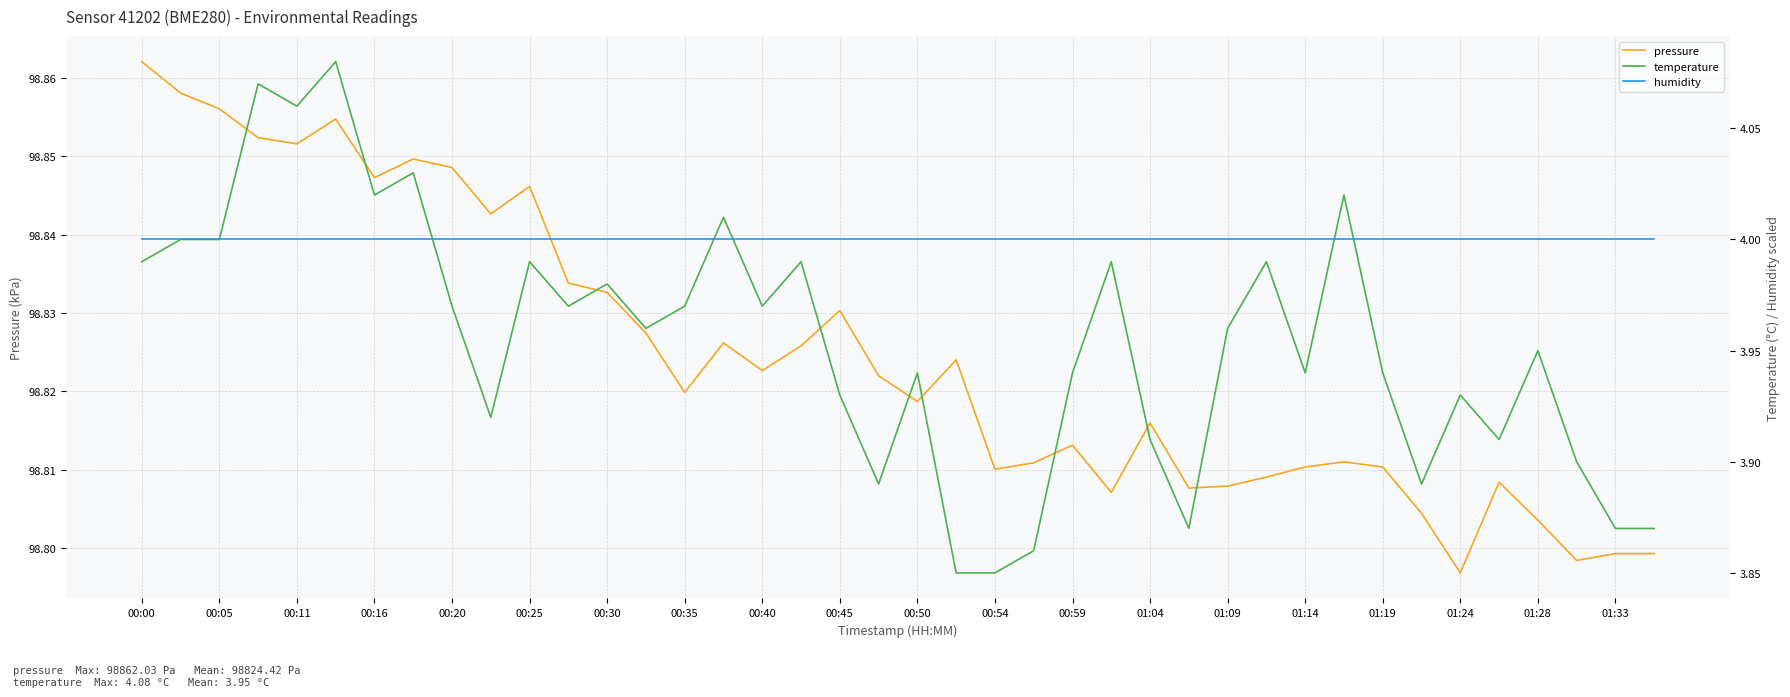

Is this an area chart (filled region under the line)?

No